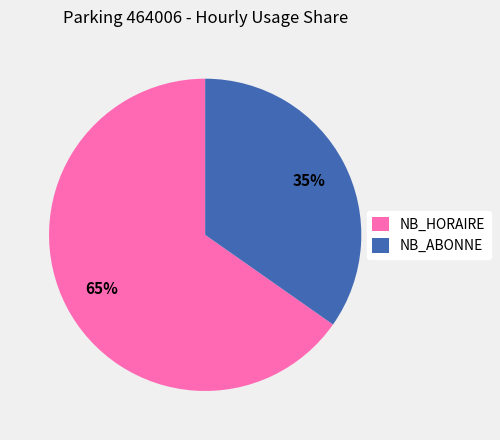

Rank the categories by value from highest to lowest.

NB_HORAIRE, NB_ABONNE